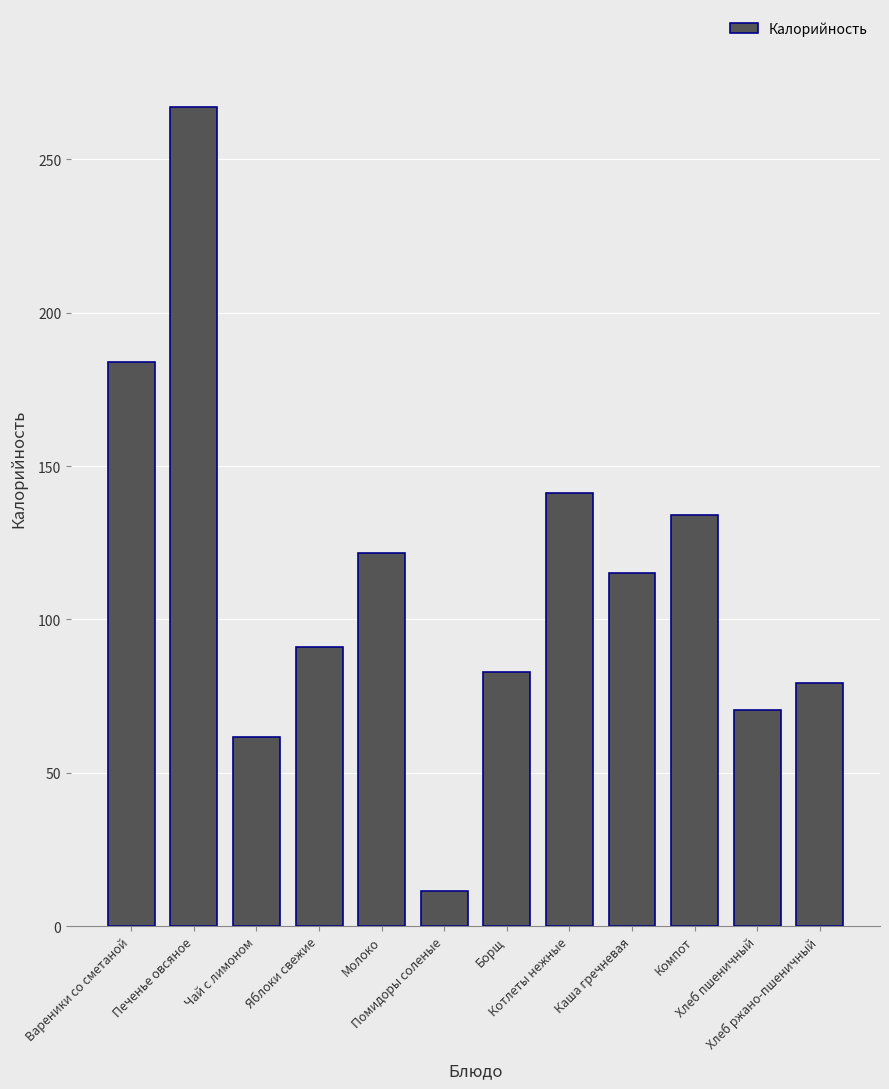

Is it true that the value at Хлеб ржано-пшеничный is 141.3?

False